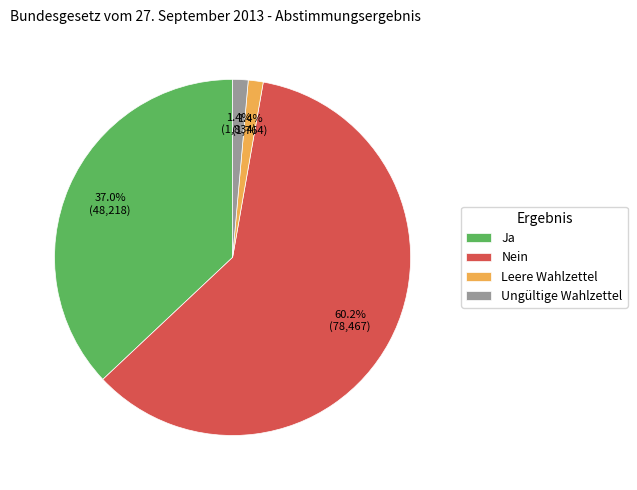

What percentage is the Nein slice, to the nearest percent?

60%